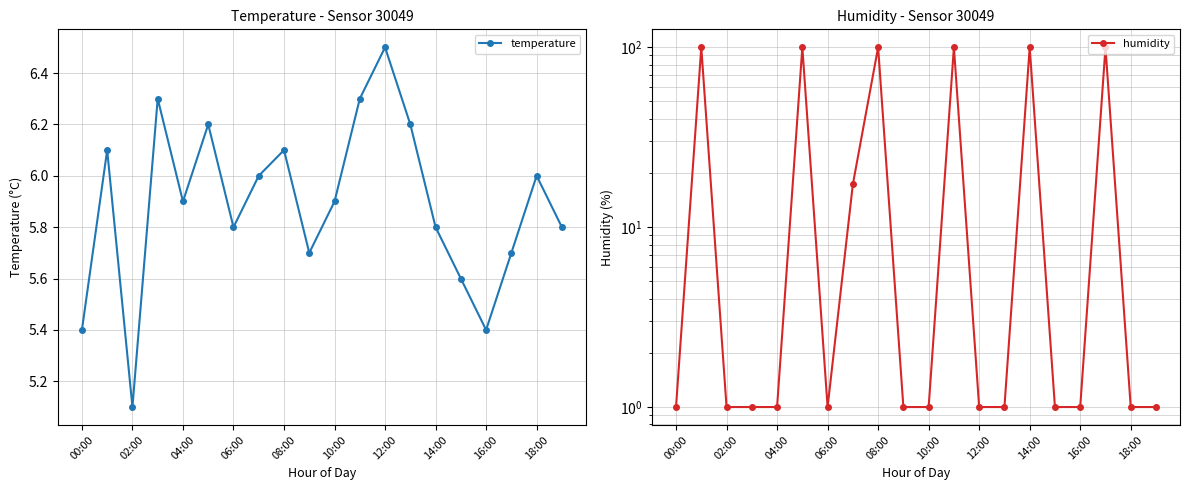

Reading left to right, list all the values displayed in this chart.

temperature: 5.4	6.1	5.1	6.3	5.9	6.2	5.8	6.0	6.1	5.7	5.9	6.3	6.5	6.2	5.8	5.6	5.4	5.7	6.0	5.8
humidity: 1.0	99.9	1.0	1.0	1.0	99.9	1.0	17.3	99.9	1.0	1.0	99.9	1.0	1.0	99.9	1.0	1.0	99.9	1.0	1.0